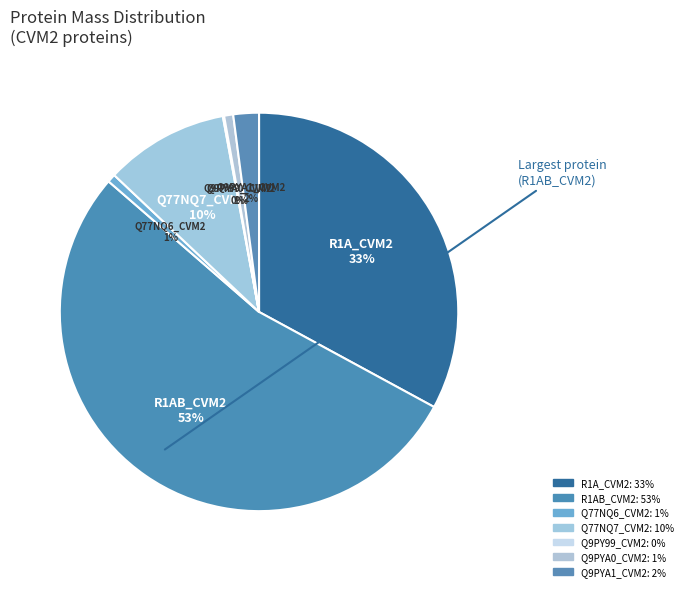

Which has a higher value, Q9PYA1_CVM2 or Q9PY99_CVM2?

Q9PYA1_CVM2